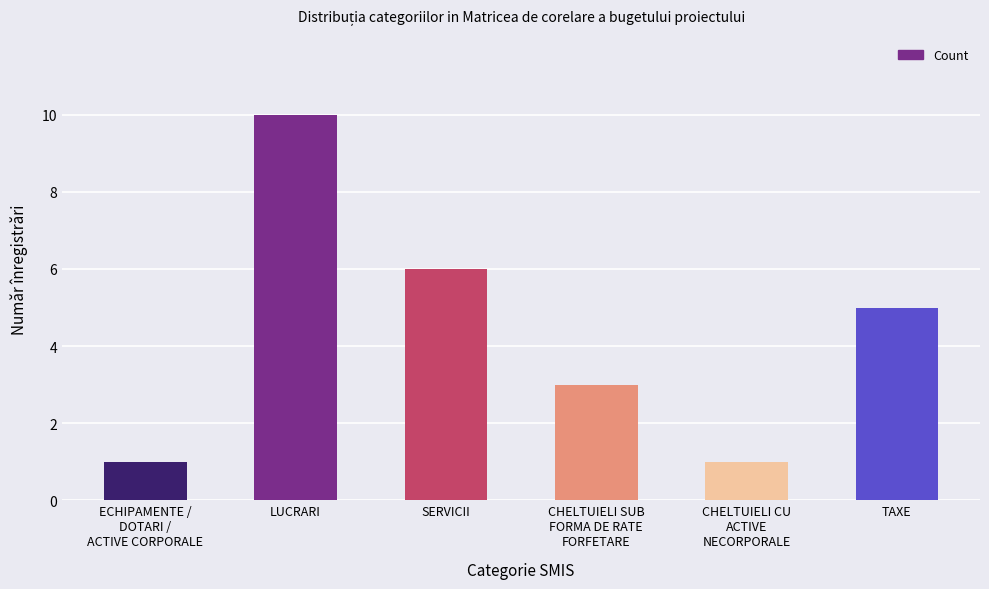

The chart shows a value of 0 at ECHIPAMENTE /
DOTARI /
ACTIVE CORPORALE. True or false?

False